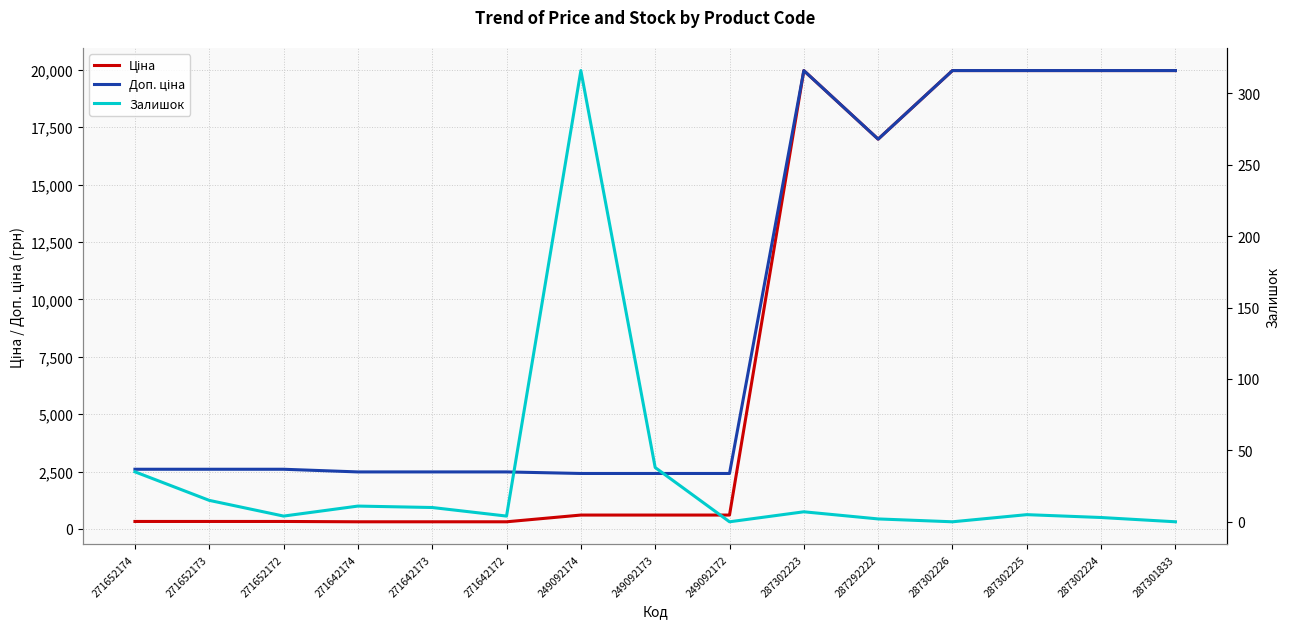

Which category has the highest value in the Ціна series?

287302223